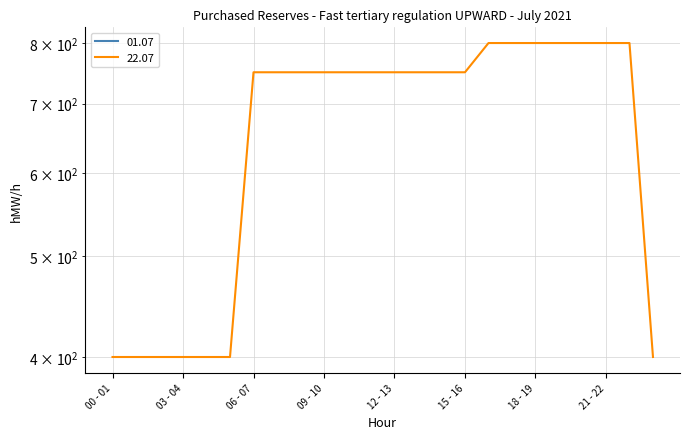

Reading right to left, extract all data points from this chart.

400	800	800	800	800	800	800	800	750	750	750	750	750	750	750	750	750	750	400	400	400	400	400	400